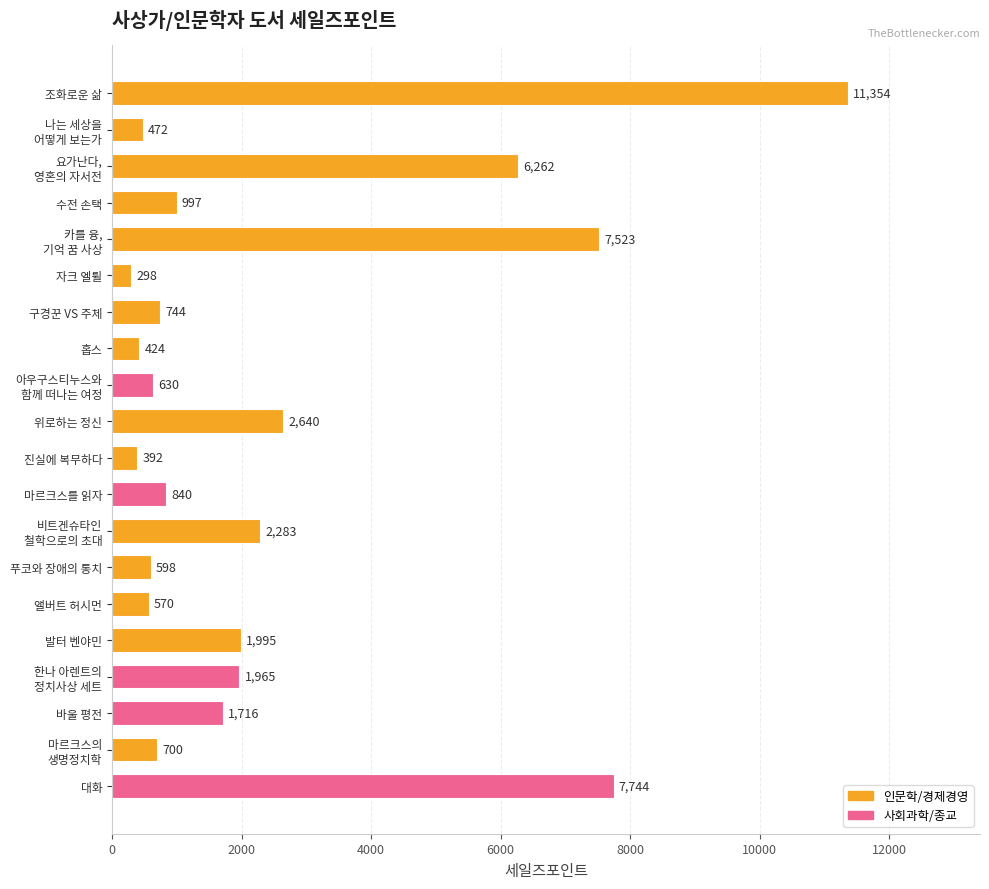

What is the sum of all values?

50147